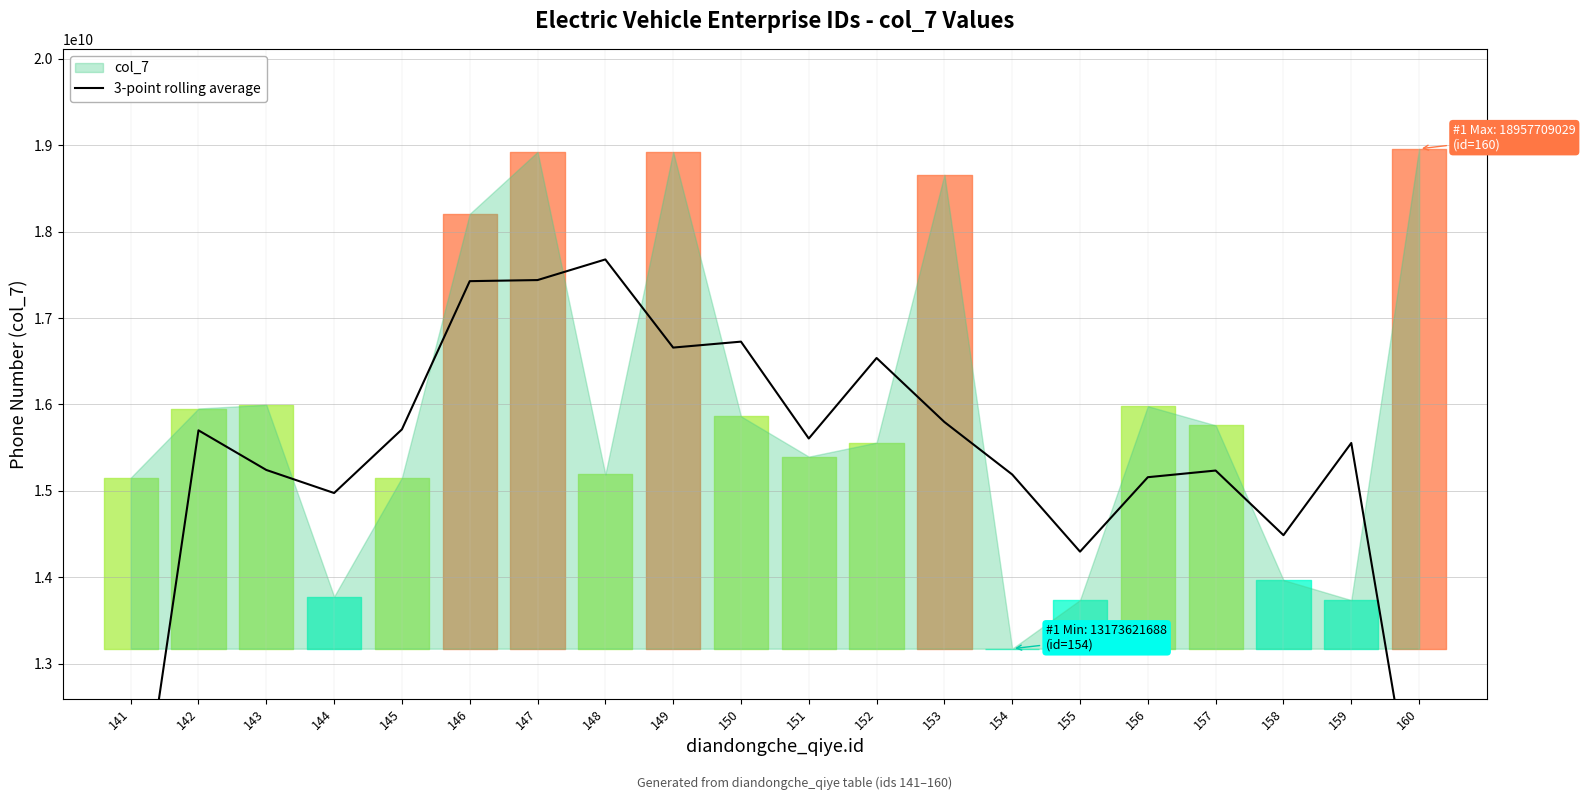

Reading right to left, list all the values displayed in this chart.

10897779412.3	15553761498.3	14487082944.0	15234999885.7	15157957769.3	14296607210.0	15189246091.3	15796493525.3	16537228951.0	15605598597.0	16726476184.3	16657778835.7	17677640002.3	17438946503.0	17426318383.3	15711256212.7	14974909088.7	15241809427.7	15700271259.3	10368246891.7